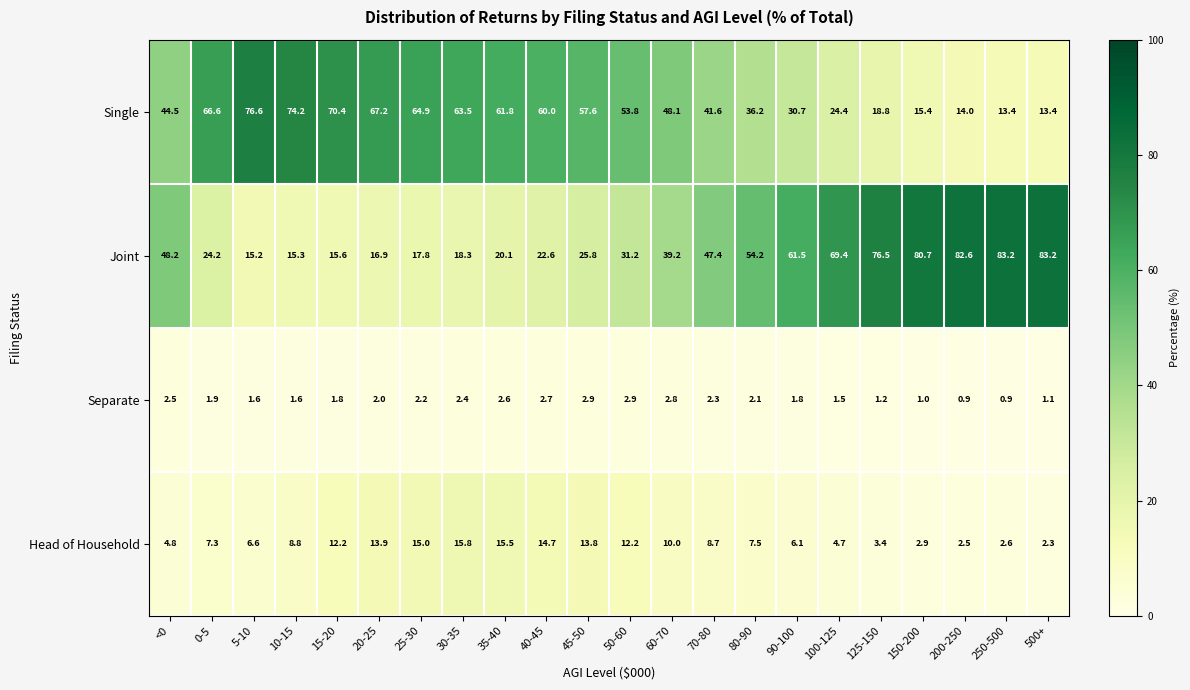

What is the difference between the maximum and minimum values in the Single series?

63.2